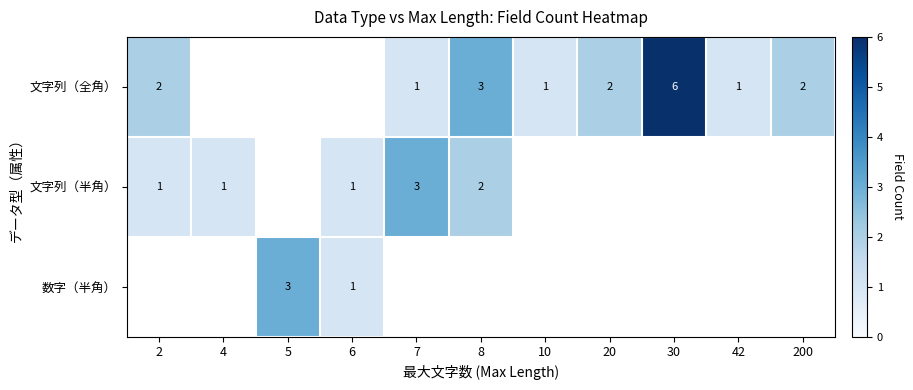

How many data points does each series have?

11